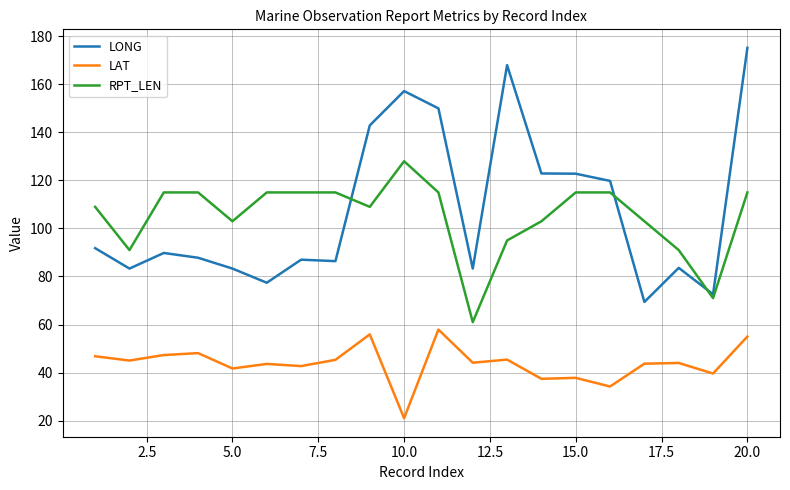

What is the lowest value of the RPT_LEN series?

61.0